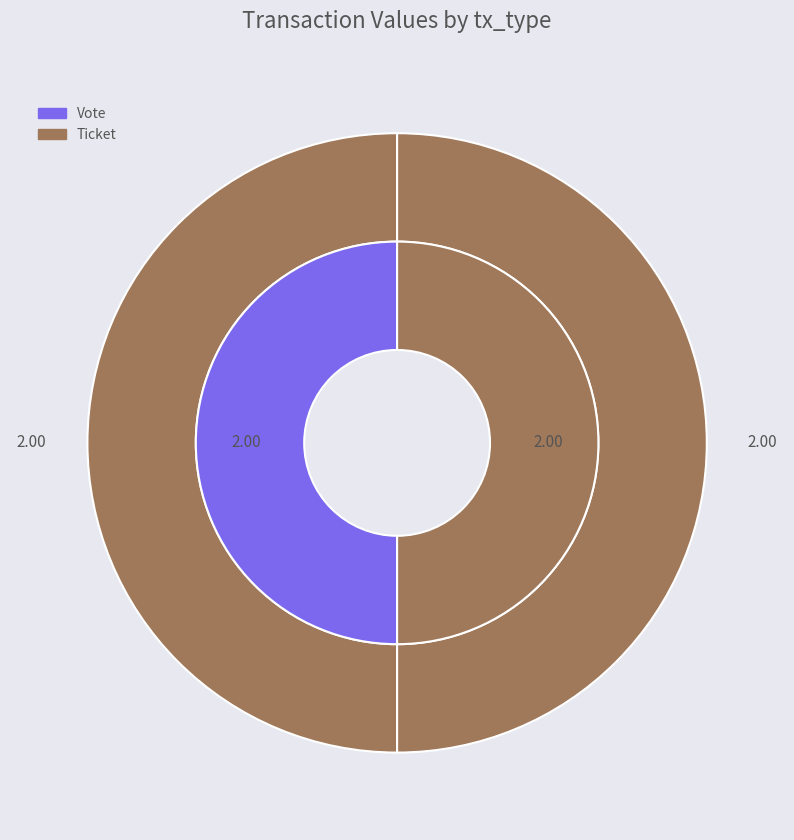

Is the sum of Vote (io_index=1) and Ticket (io_index=0) greater than half?

Yes